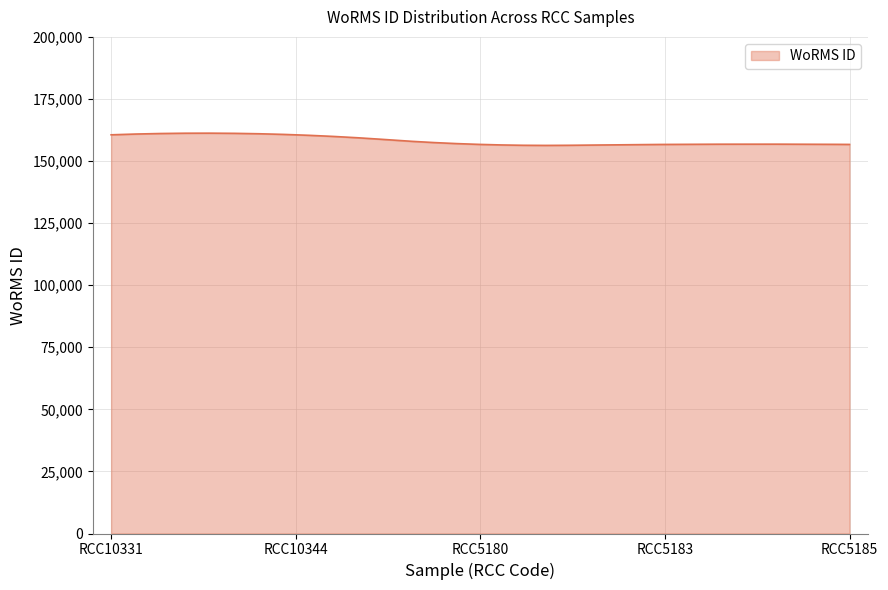

How many distinct data groups are displayed?

1